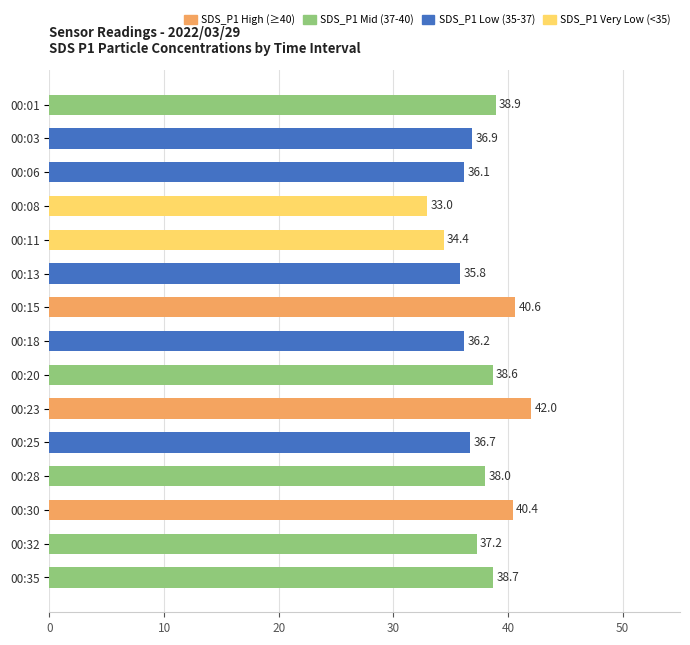

What is the value of the 10th bar from the top?

42.0